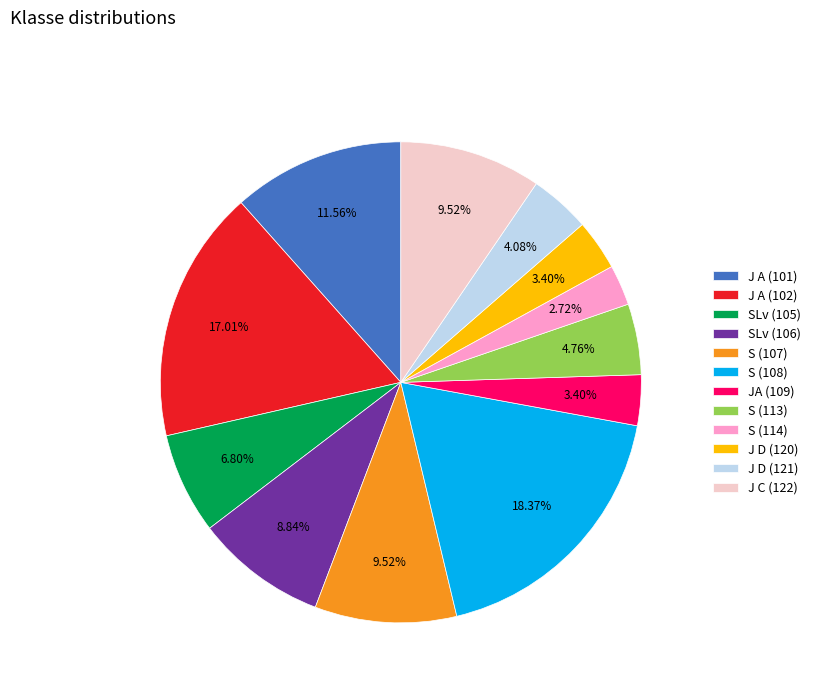

What percentage is NOT represented by SLv (106)?

91.2%